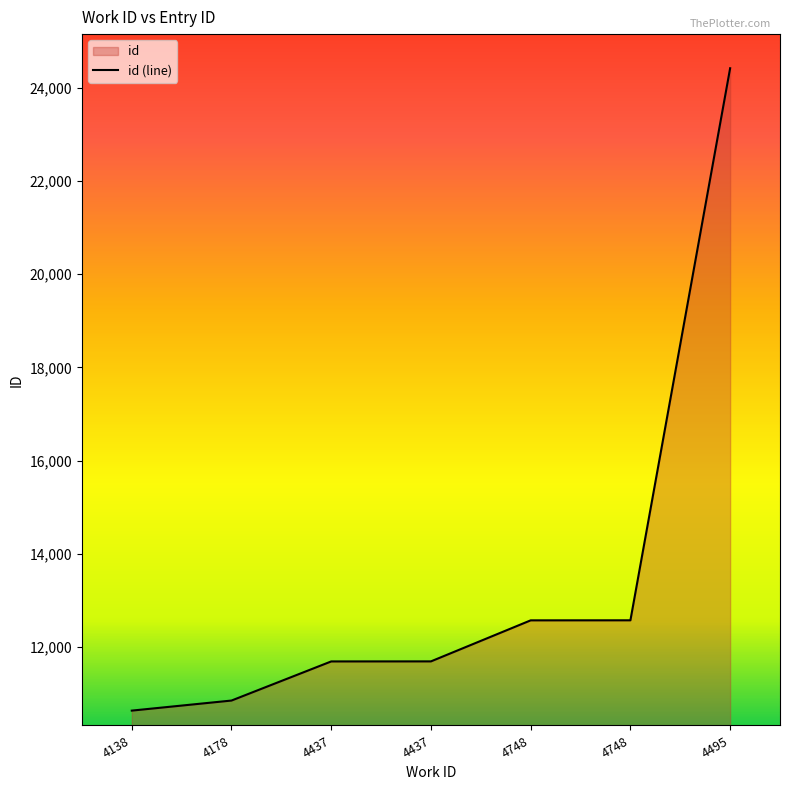

Approximately how many times larger is the value at 4748 compared to 4437?

1.1